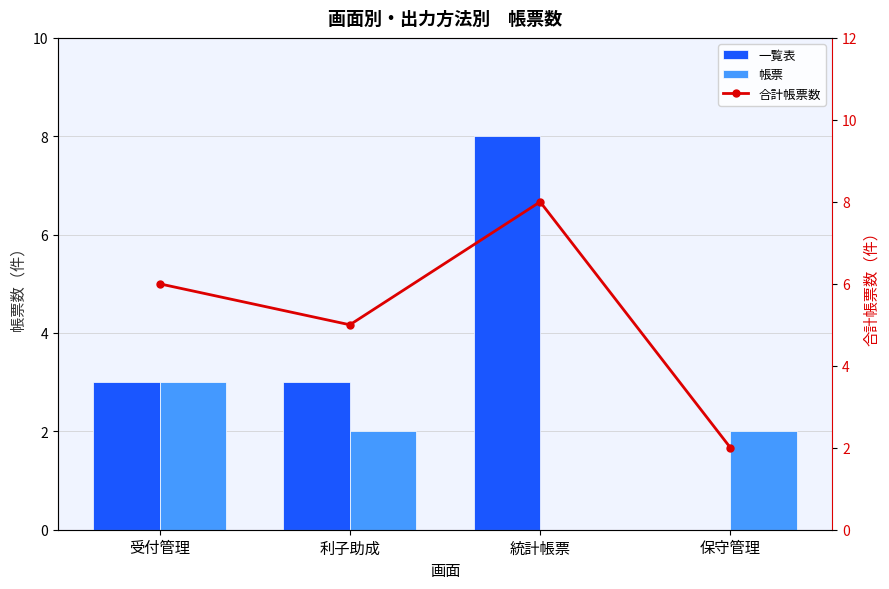

What is the value of the 一覧表 bar at the 1st from the left?

3